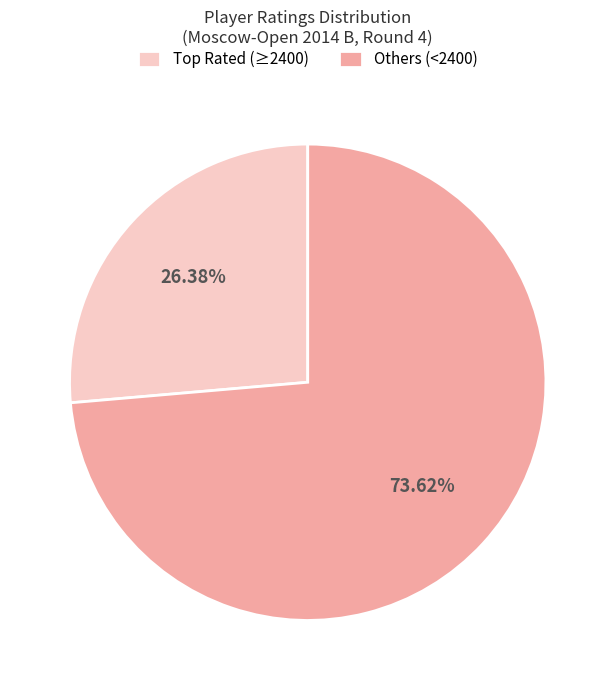

Rank the categories by value from lowest to highest.

Top Rated (≥2400), Others (<2400)